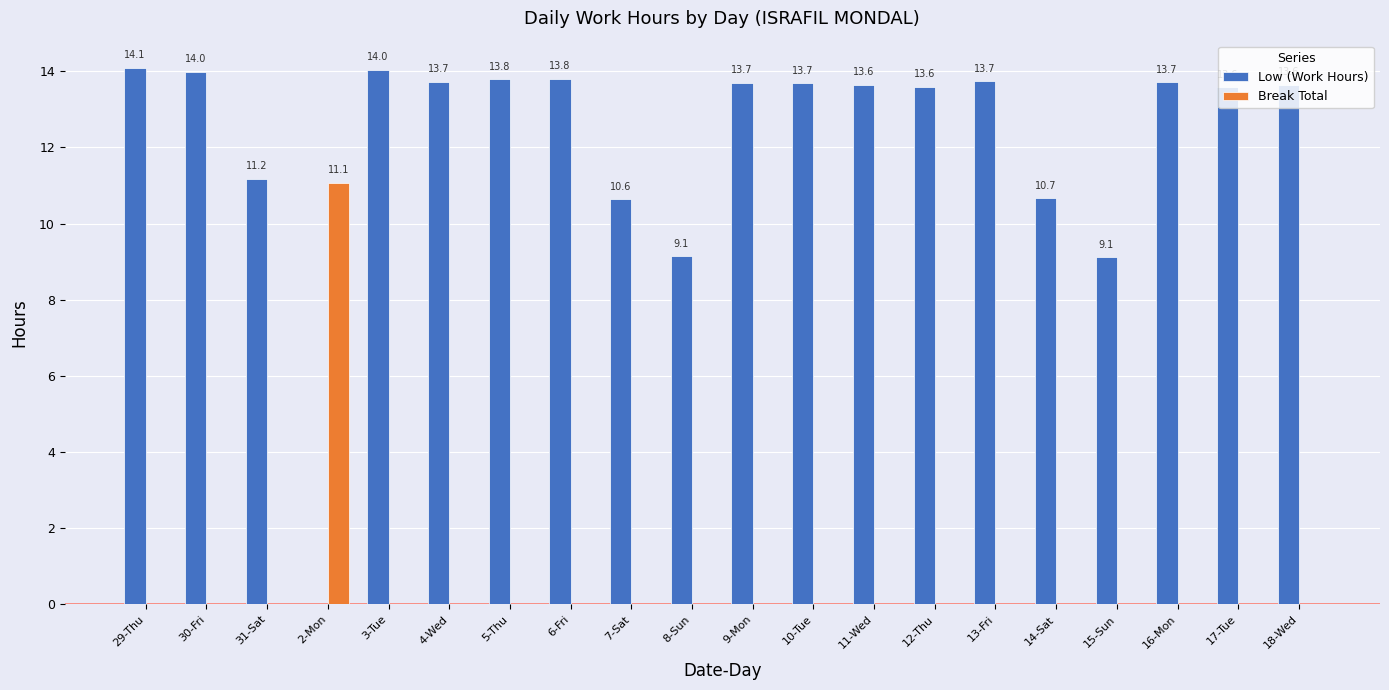

What is the maximum value shown in the chart?

14.1